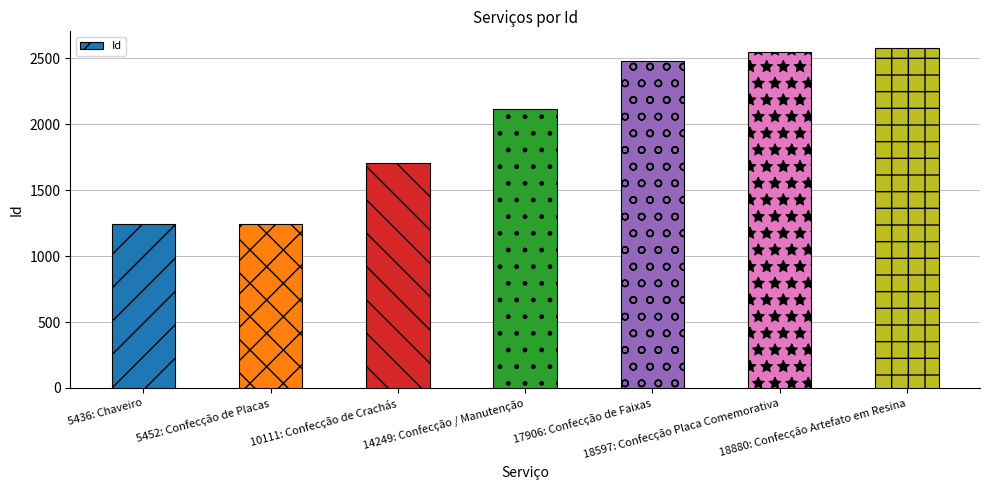

What is the sum of all values?

13905